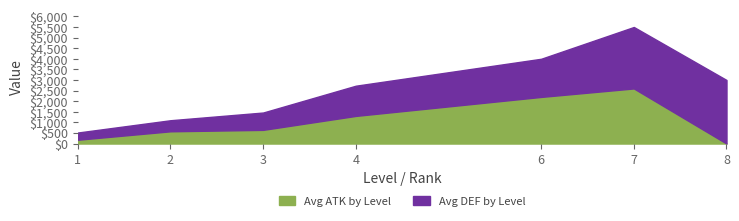

Rank the series at 2 from lowest to highest value.

ATK, DEF